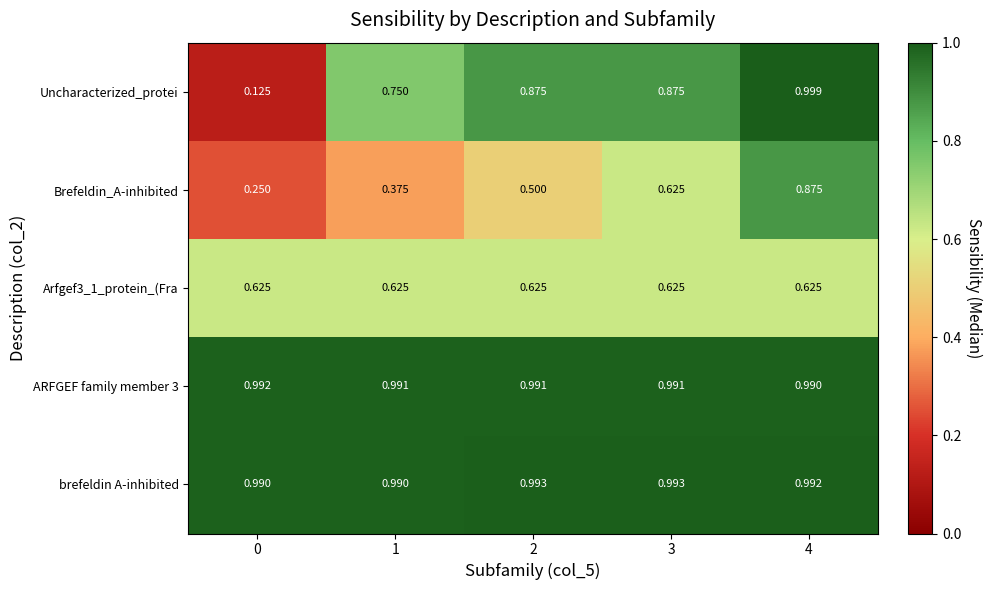

Which series has the largest total across all categories?

brefeldin A-inhibited